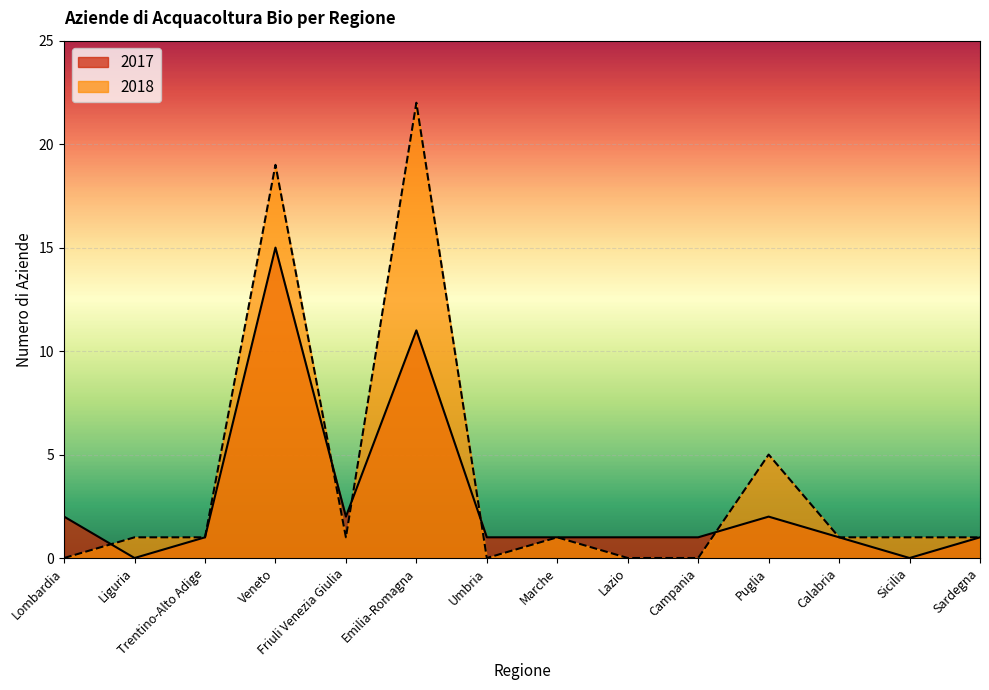

What are all the series names shown in the legend?

2017, 2018